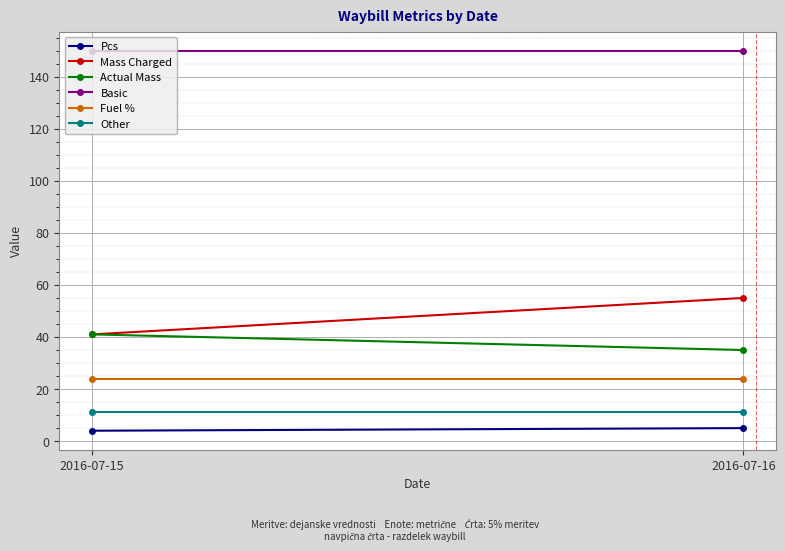

Is it true that Pcs equals 4.0 at 2016-07-15?

True